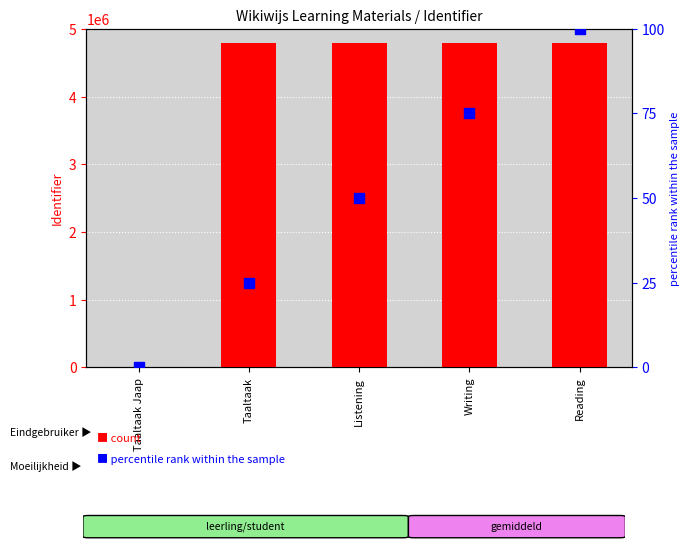

At how many categories does at least one series exceed 2471713?

4